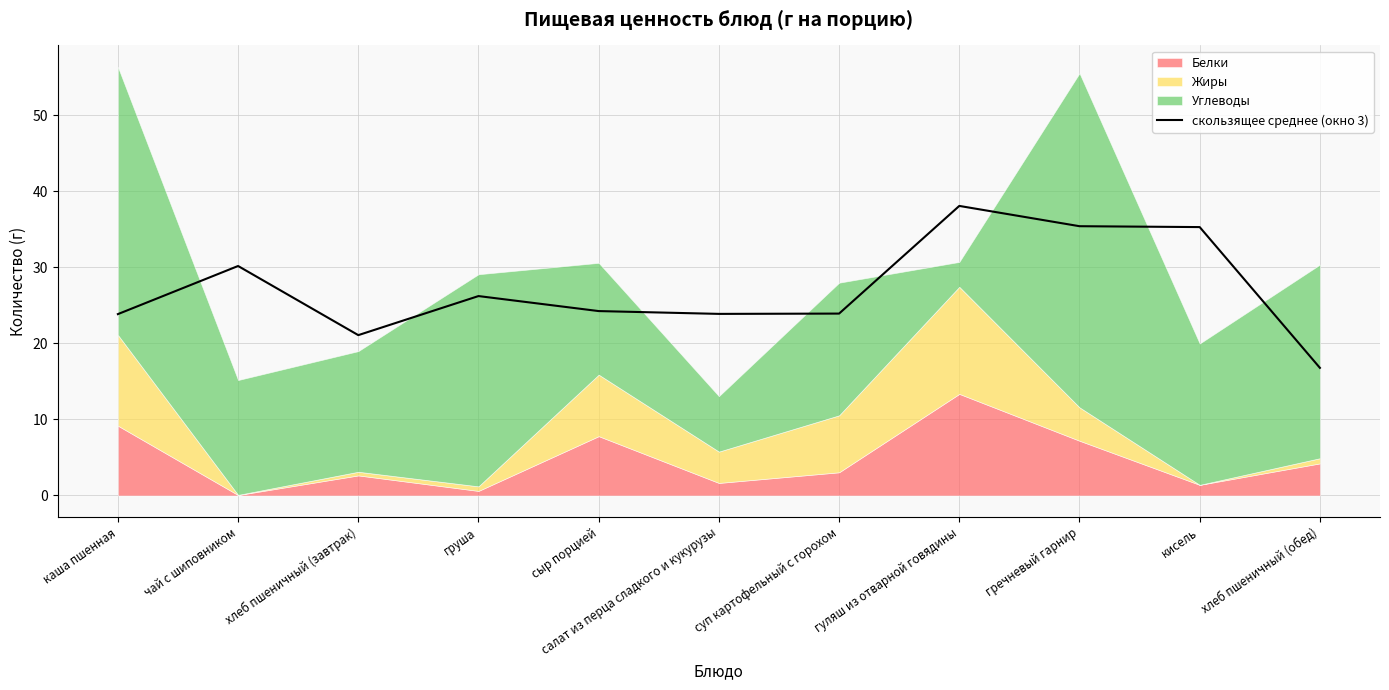

List the labels in order of value, largest first.

гуляш из отварной говядины, гречневый гарнир, кисель, чай с шиповником, груша, сыр порцией, суп картофельный с горохом, салат из перца сладкого и кукурузы, каша пшенная, хлеб пшеничный (завтрак), хлеб пшеничный (обед)